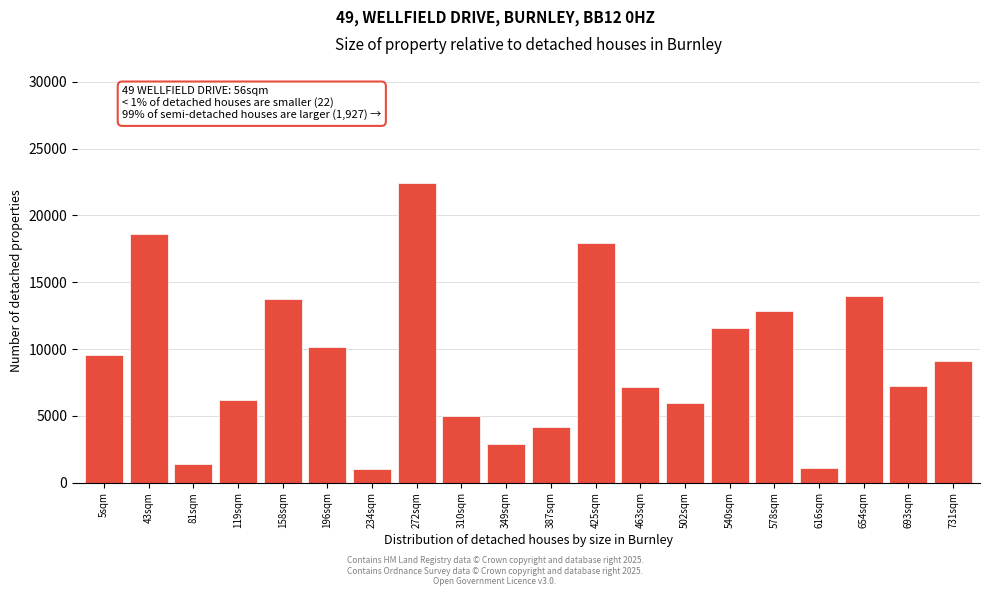

What is the value of the 10th bar from the left?

2924